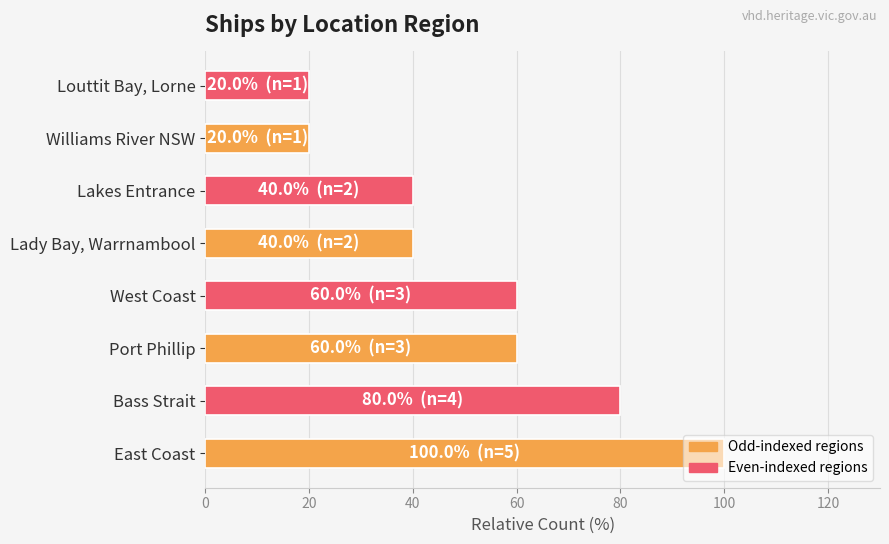

What is the difference between the maximum and minimum values?

80